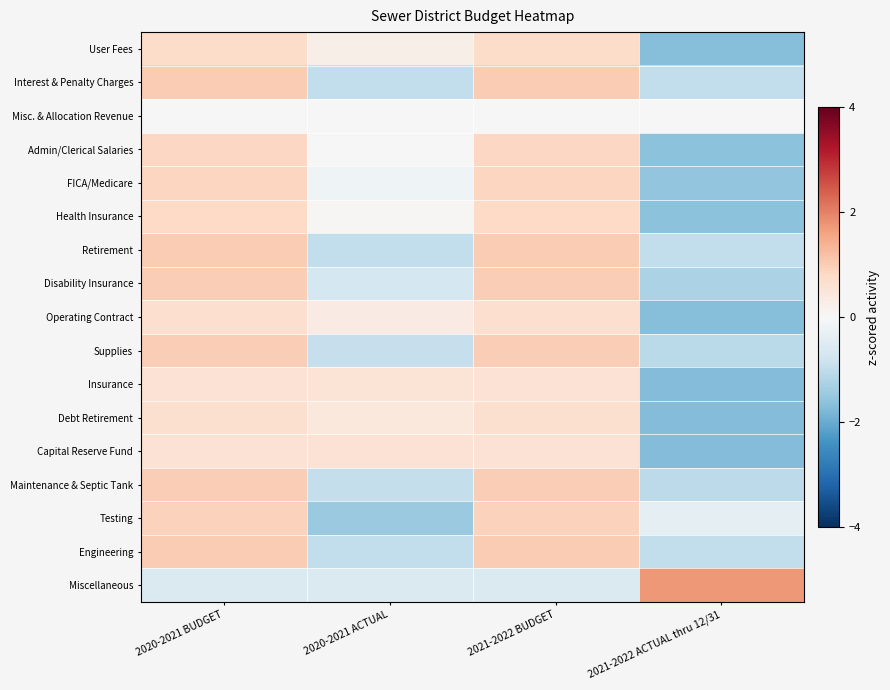

How many data points does each series have?

4